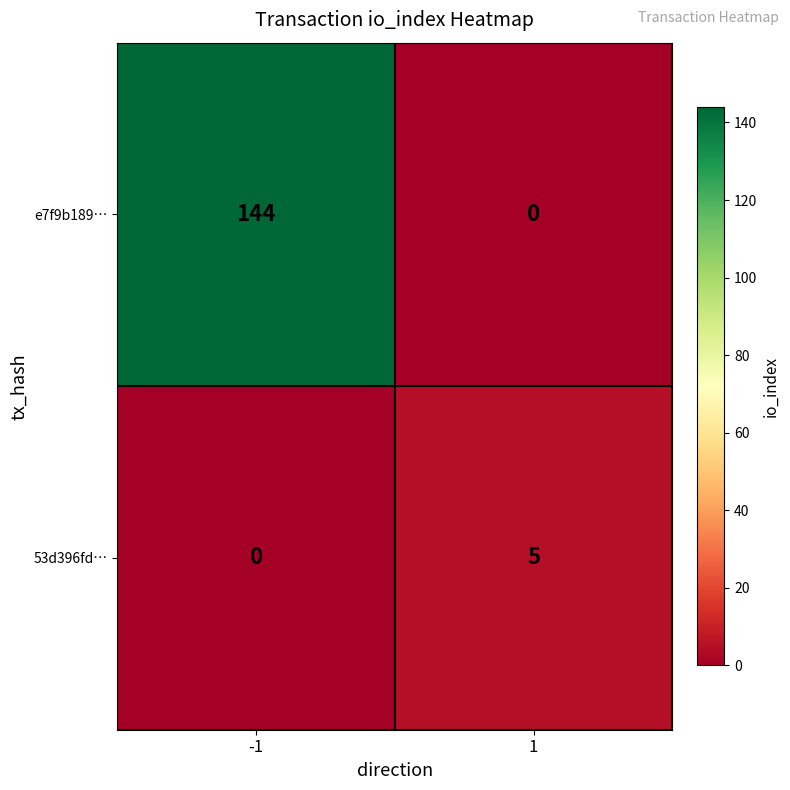

Reading left to right, extract all data points from this chart.

e7f9b189…: 144	0
53d396fd…: 0	5